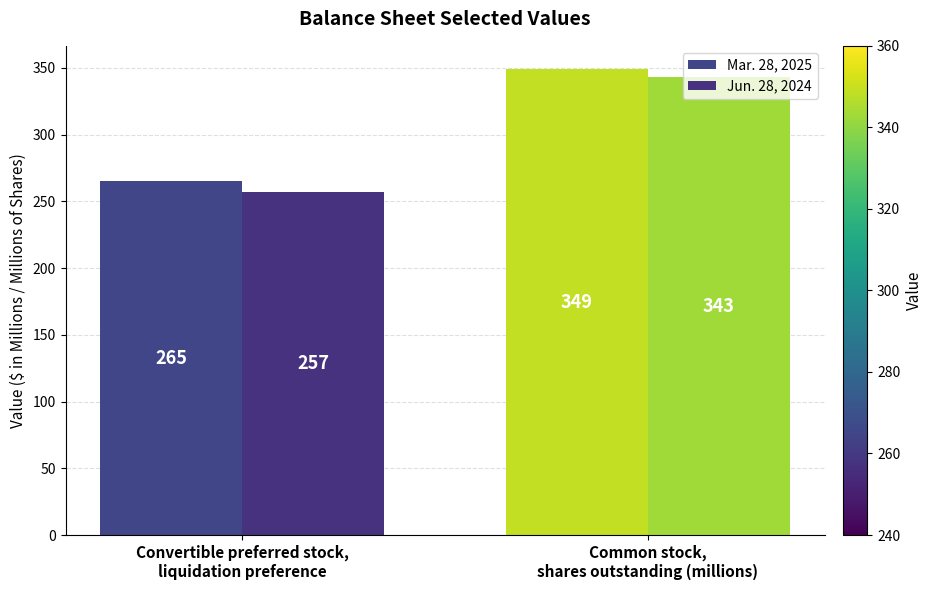

Is it true that Jun. 28, 2024 equals 183 at Common stock,
shares outstanding (millions)?

False